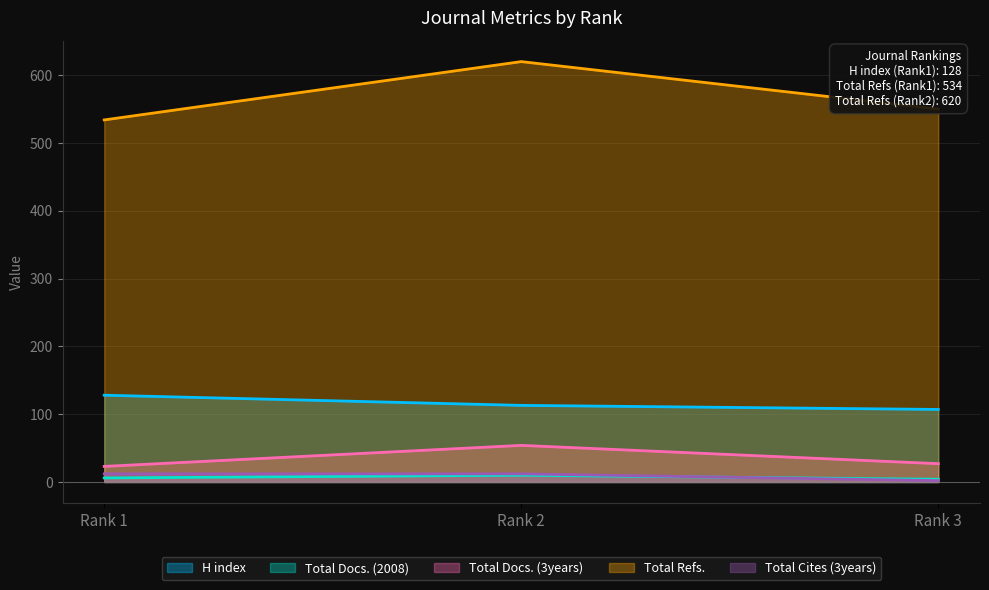

True or false: Total Refs. has a value of 550 at Rank 3.

True